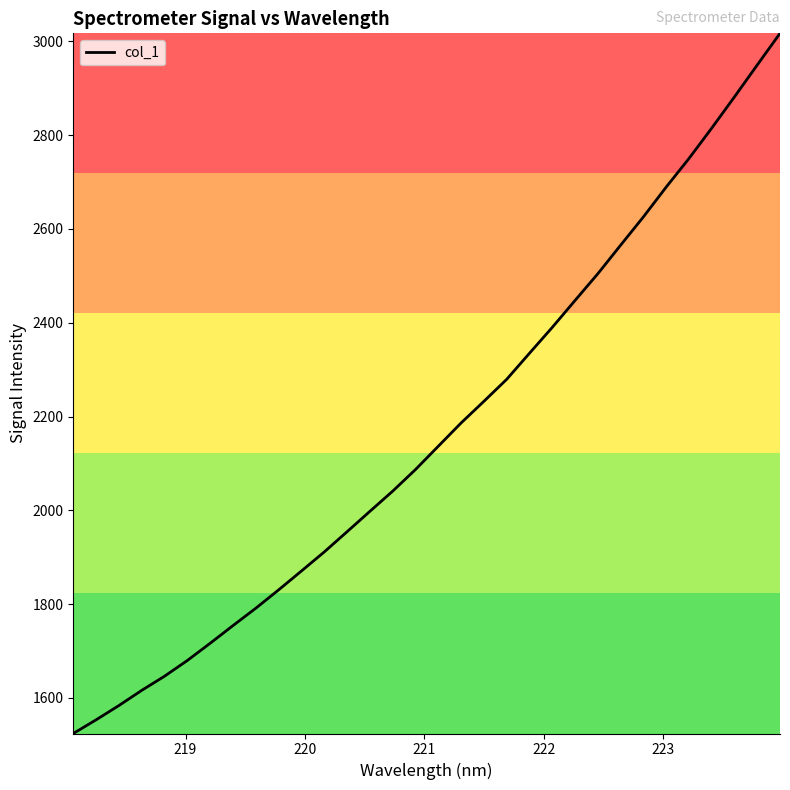

What is the minimum value shown in the chart?

1524.2